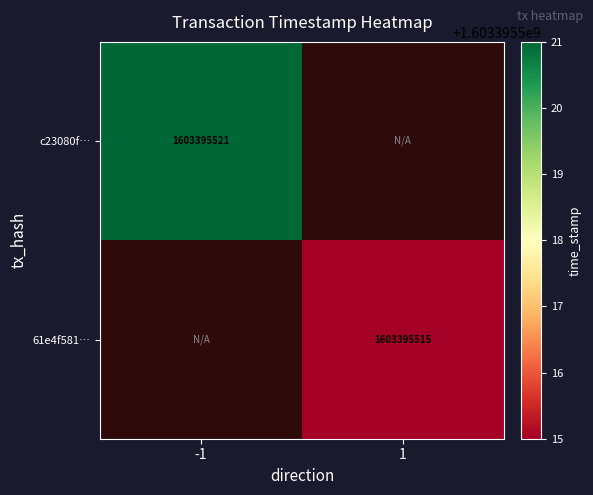

Which series has the largest range (max minus min)?

c23080f02a7bd0e0882647f51f5aea0f3346bd1